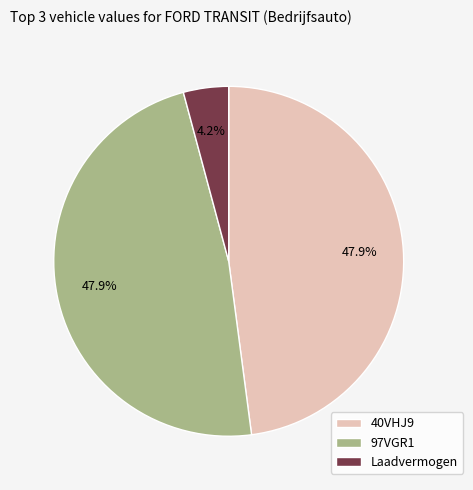

Which category has the smallest portion of the pie?

Laadvermogen